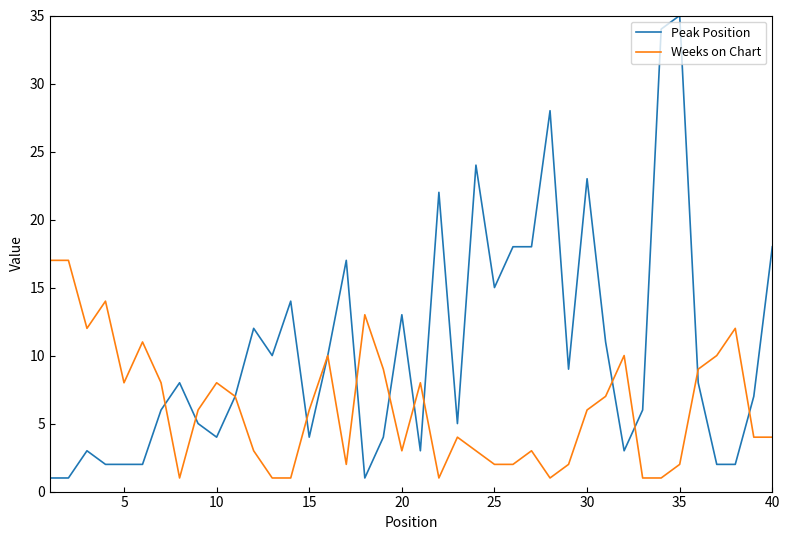

What is the maximum value for Peak Position?

35